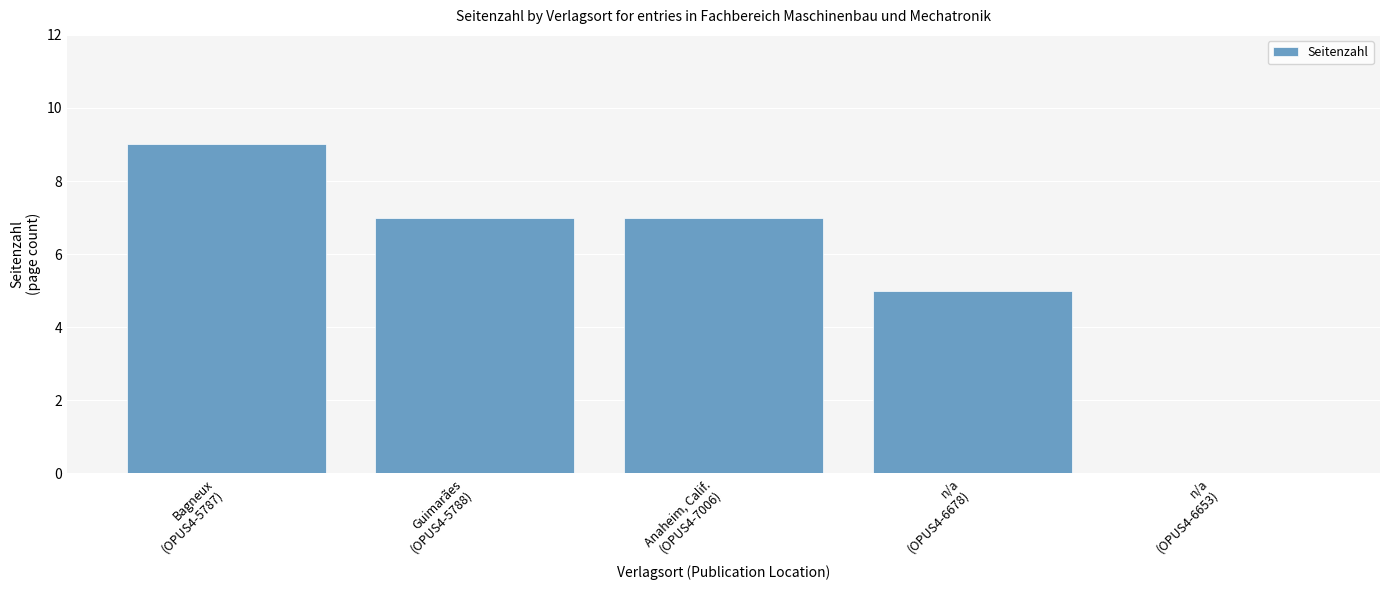

How many distinct data groups are displayed?

1